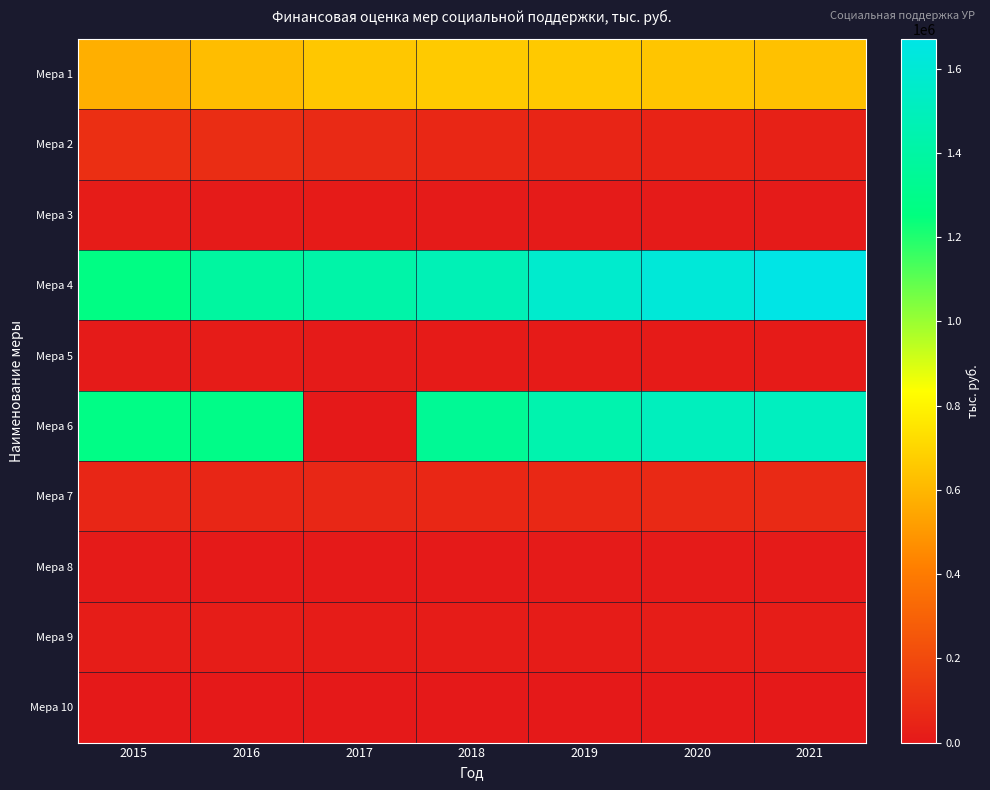

Which series changed the most between 2015 and 2016?

Мера 4